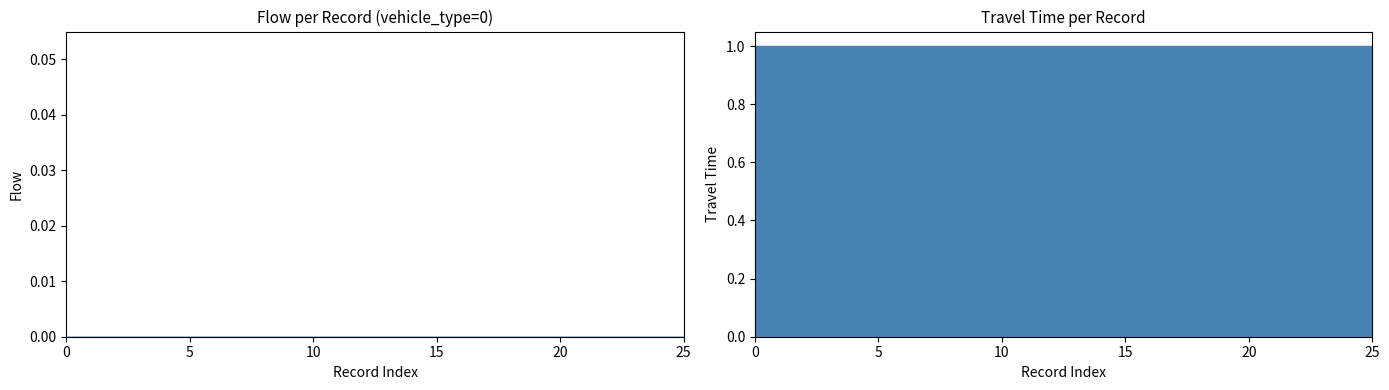

List the labels in order of flow value, largest first.

0, 1, 2, 3, 4, 5, 6, 7, 8, 9, 10, 11, 12, 13, 14, 15, 16, 17, 18, 19, 20, 21, 22, 23, 24, 25